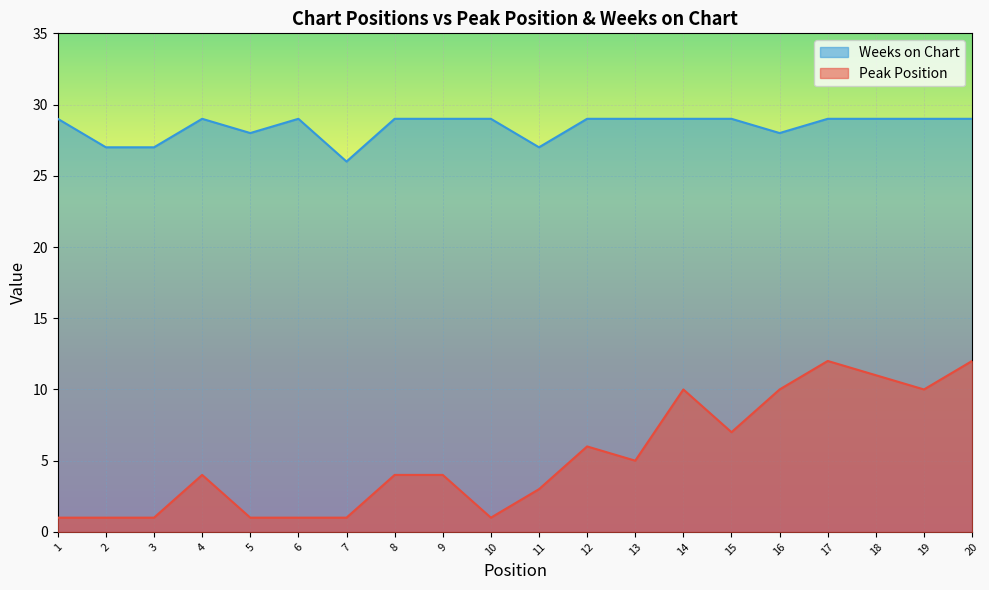

Rank the series by their average value, from highest to lowest.

Weeks on Chart, Peak Position